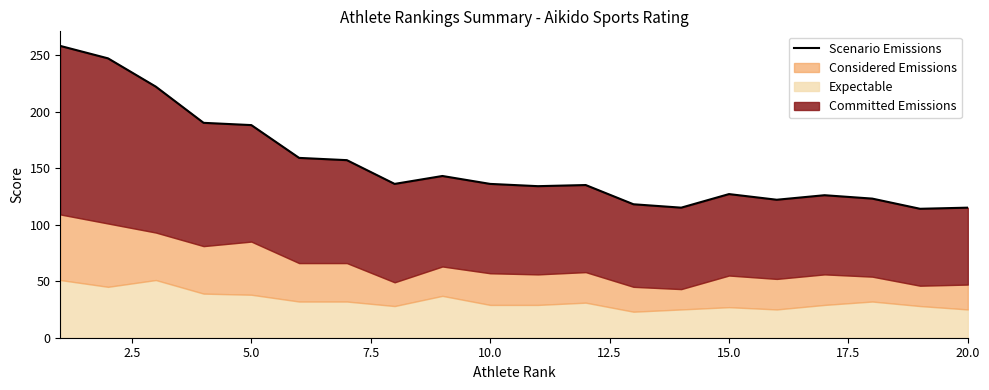

How many interior local valleys (lower than both neighbors) does the data have?

5